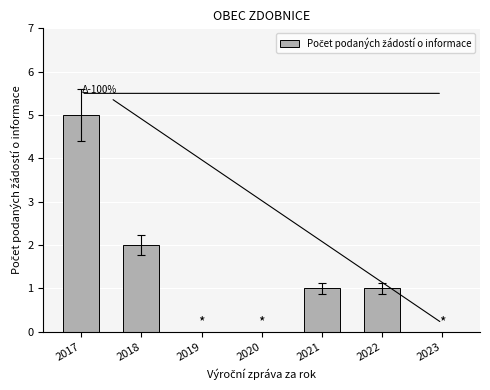

What is the sum of the values at 2020 and 2018?

2